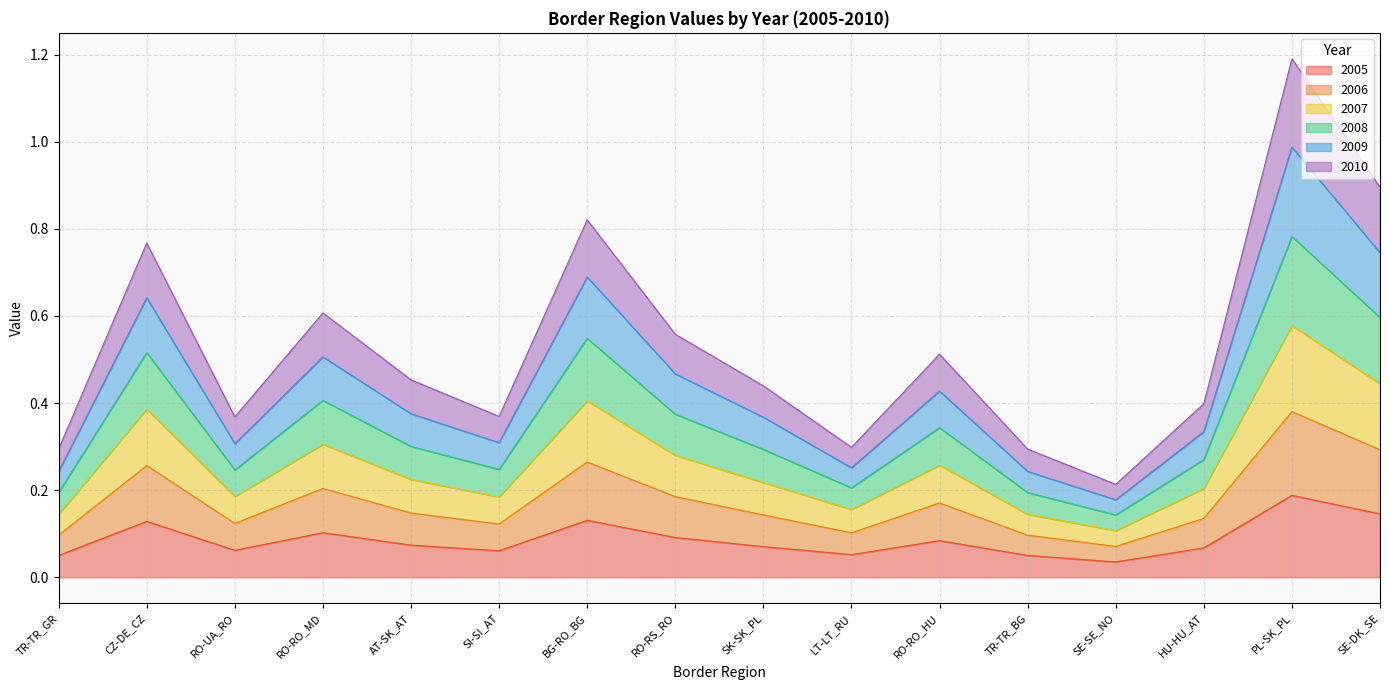

What is the approximate value of 2005 at LT-LT_RU?

0.1